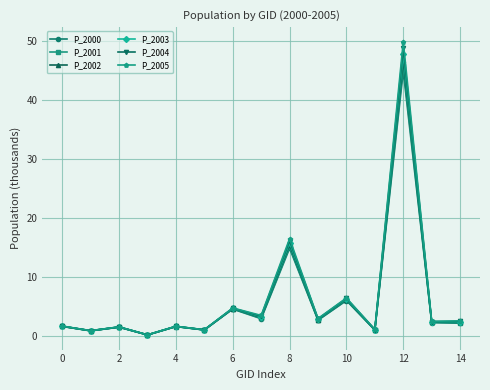

What is the minimum value for P_2002?

0.2